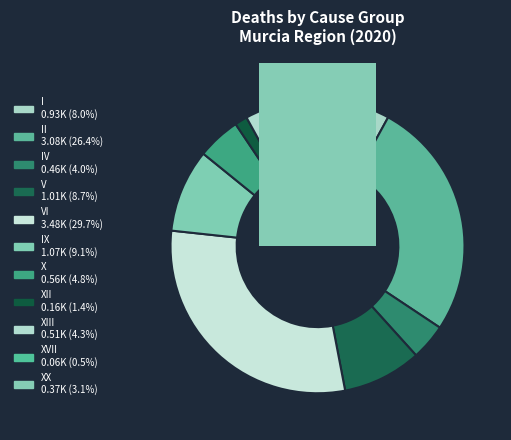

The VI slice represents 38% of the pie. True or false?

False